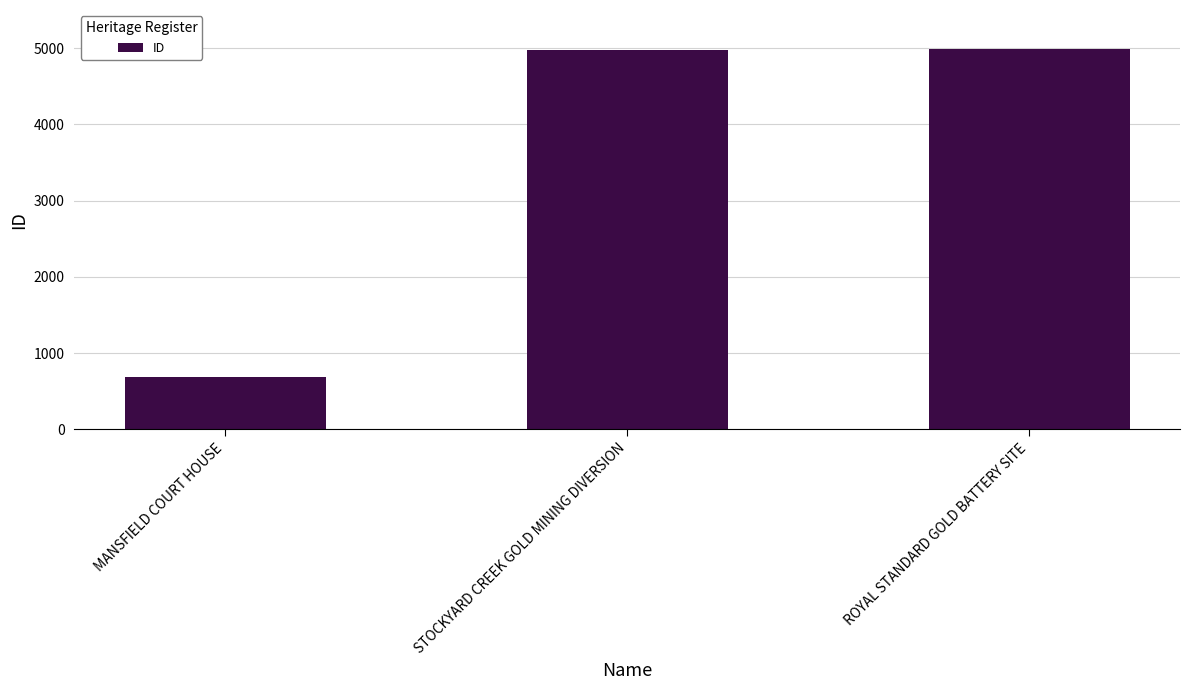

What position from the left is ROYAL STANDARD GOLD BATTERY SITE?

3